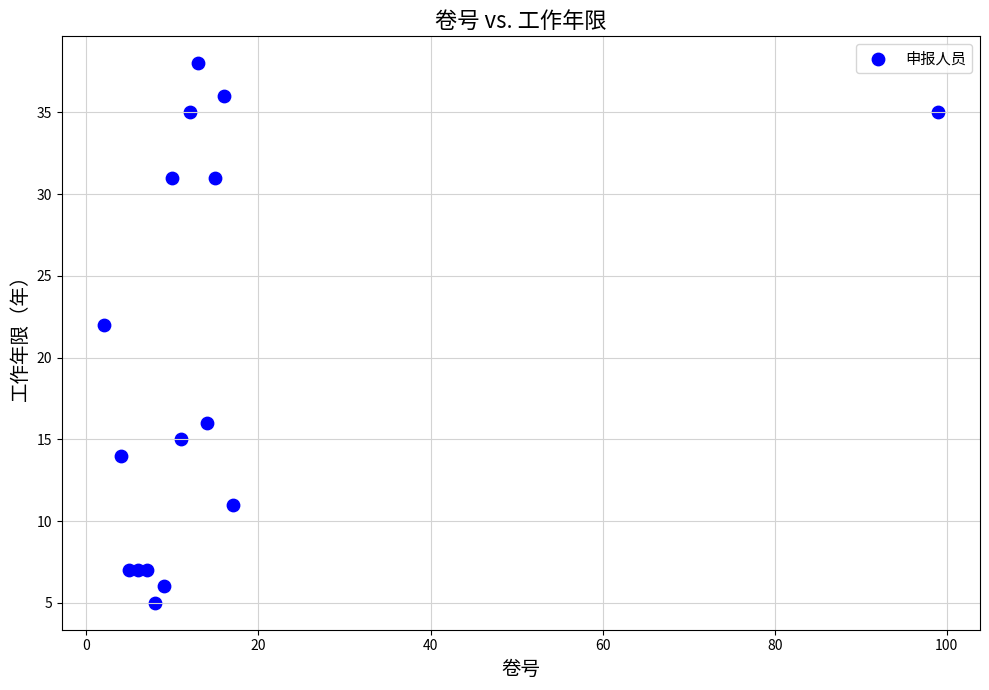

What Y value in the scatter plot is closest to 21?

22